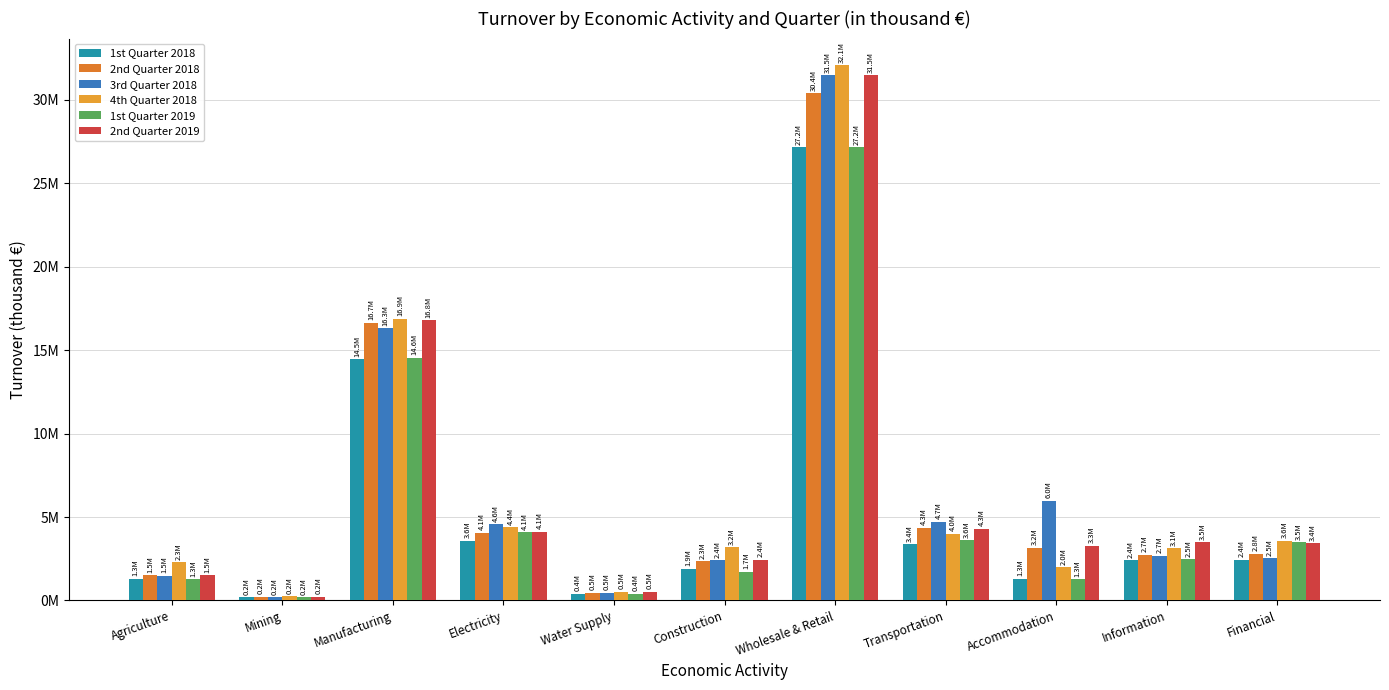

Where does the 4th Quarter 2018 series first go above 3177035?

Manufacturing